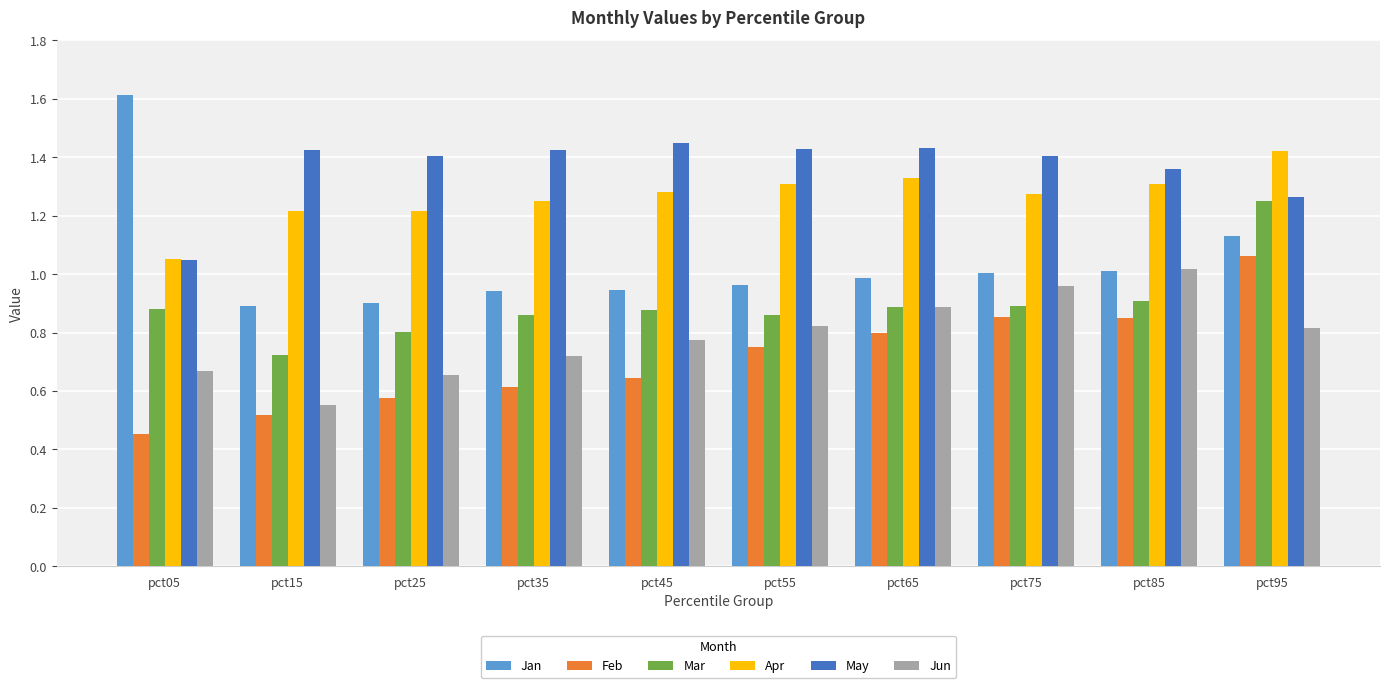

Which series has the largest total across all categories?

May